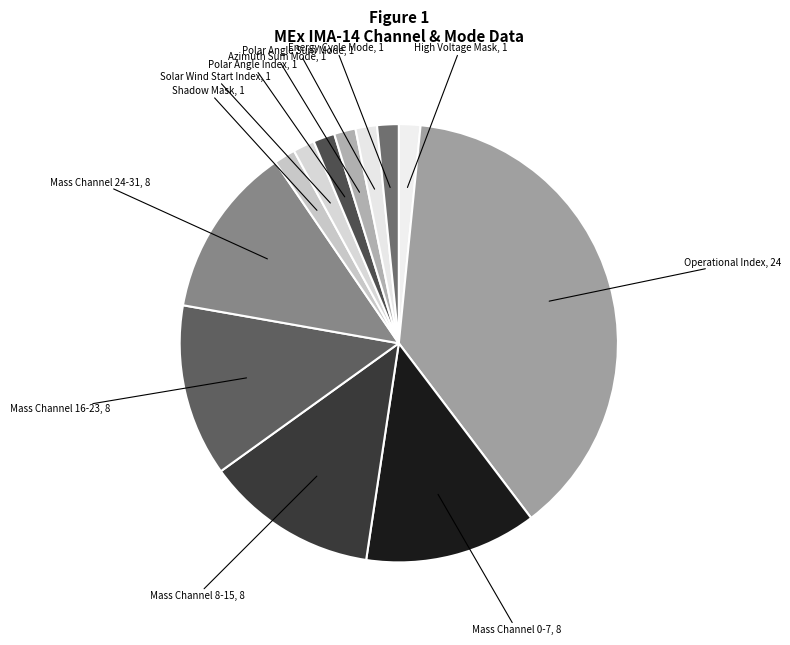

How many slices are in this pie chart?

12